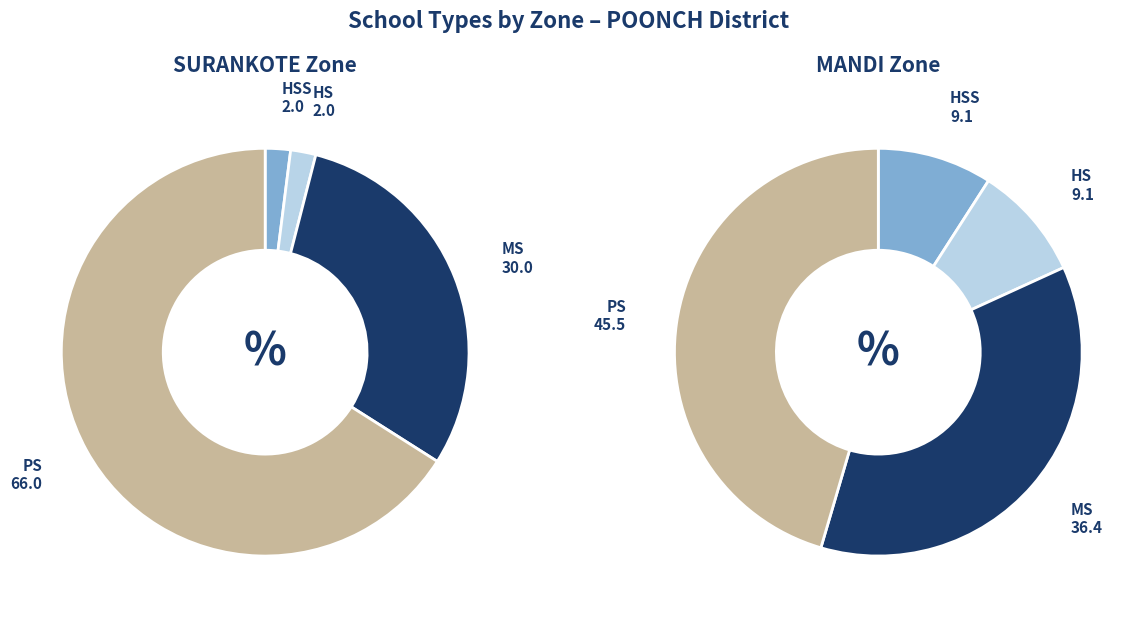

Which has a higher value, MS or PS?

PS